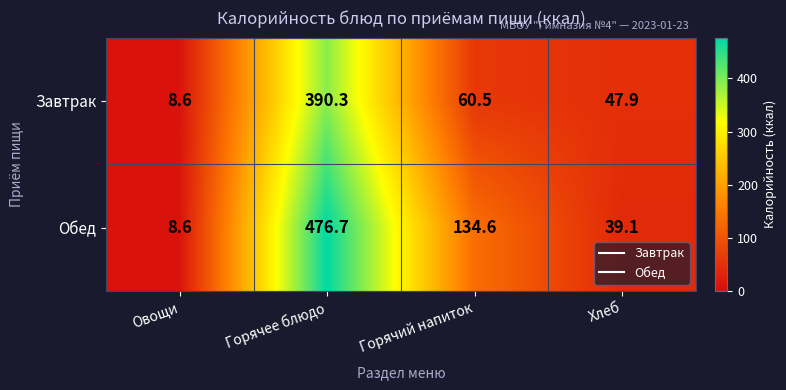

Reading left to right, extract all data points from this chart.

Завтрак: 8.6	390.3	60.5	47.9
Обед: 8.6	476.7	134.6	39.1